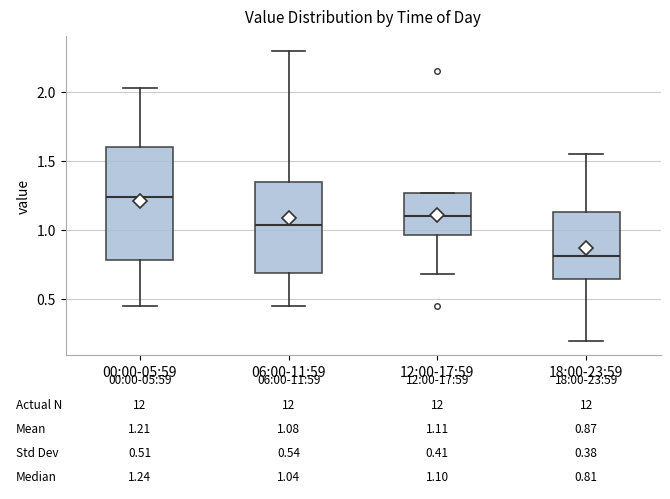

Which box has the lowest median line?

18:00-23:59